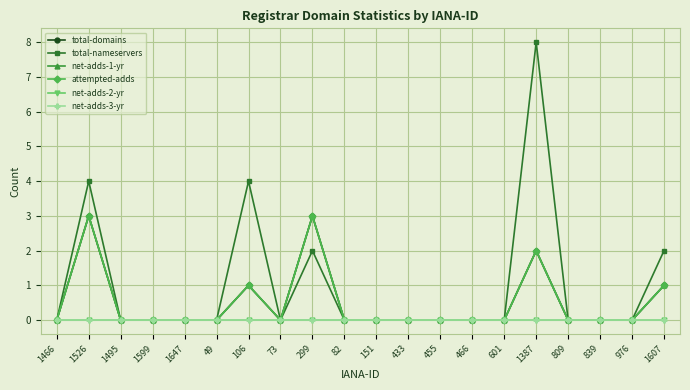

Is this an area chart (filled region under the line)?

No